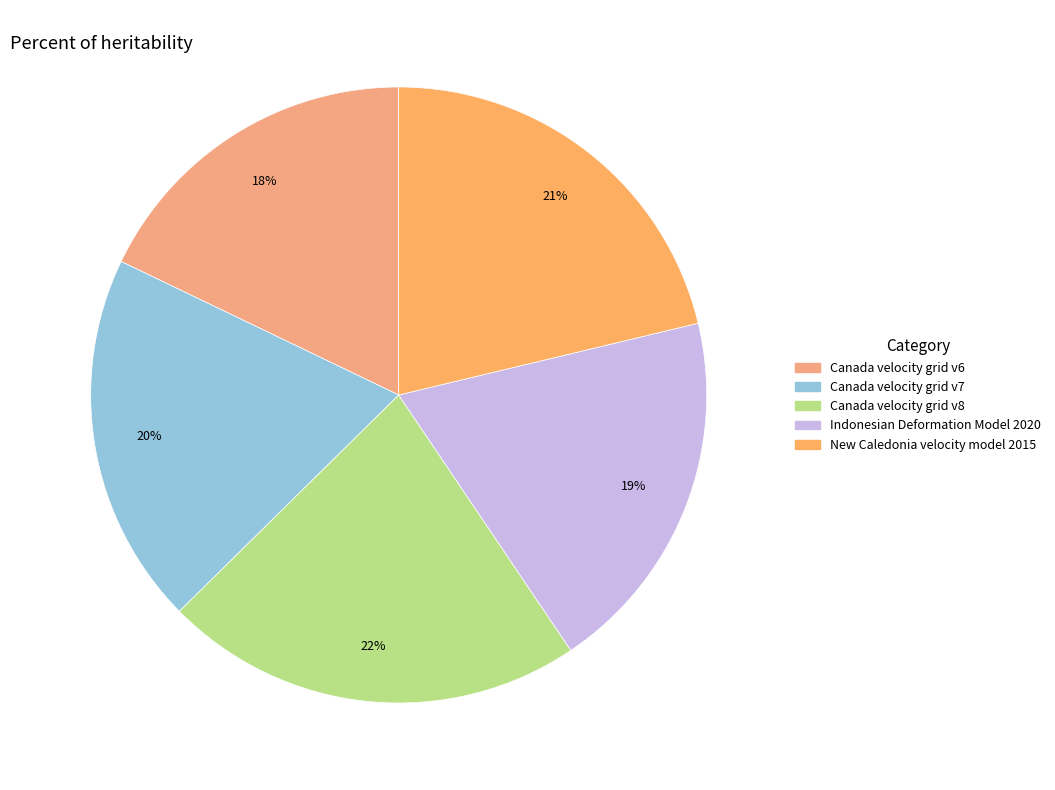

Does Canada velocity grid v6 account for over 50% of the chart?

No